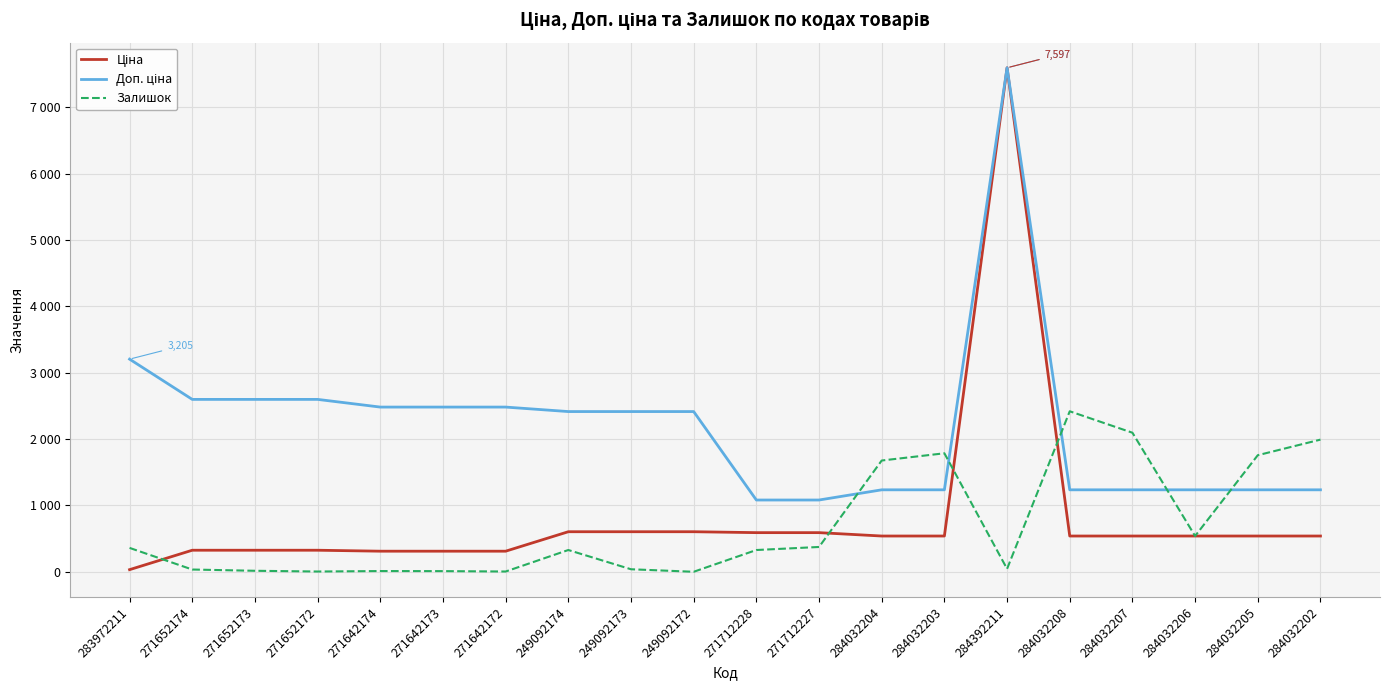

Which series ends up on top after the final intersection of Залишок and Ціна?

Залишок